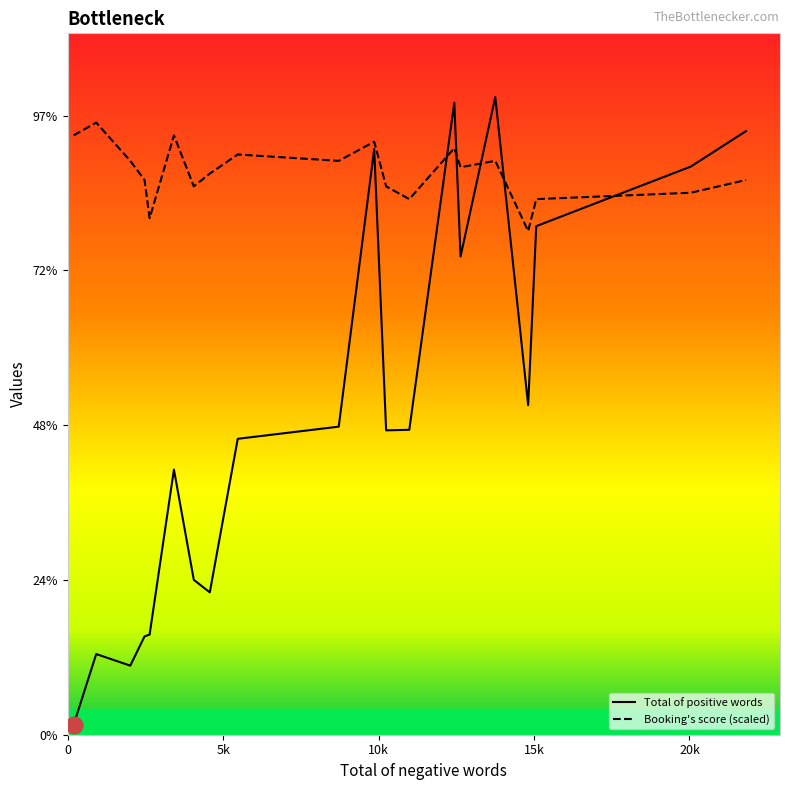

Which series has the widest spread of values?

Total of positive words